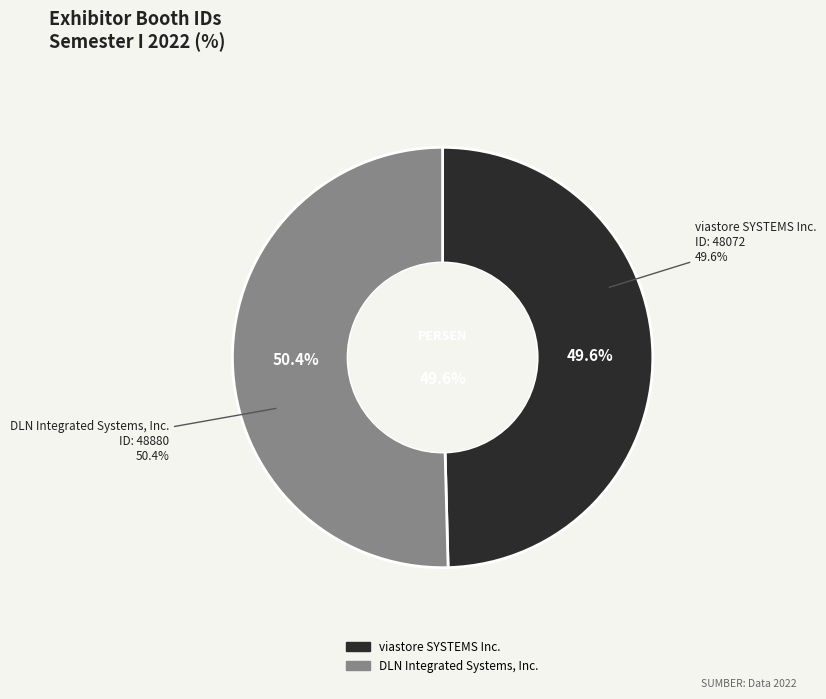

How many slices are in this pie chart?

2